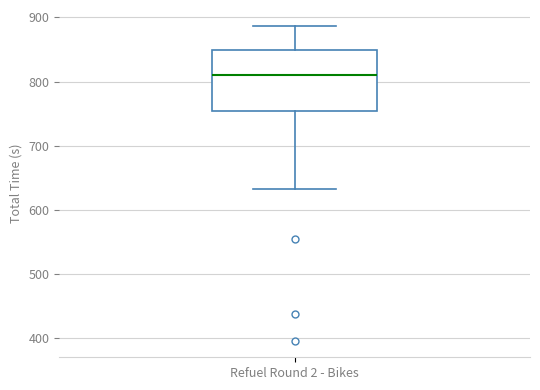

Transcribe this box plot: give where the median line is, the range the box spans, and where the two whiskers end, as read against the y-axis. The values are not printed on the chart, so give them approximately, as read against the axis.

median 810, box 750 to 850, whiskers 630 to 890